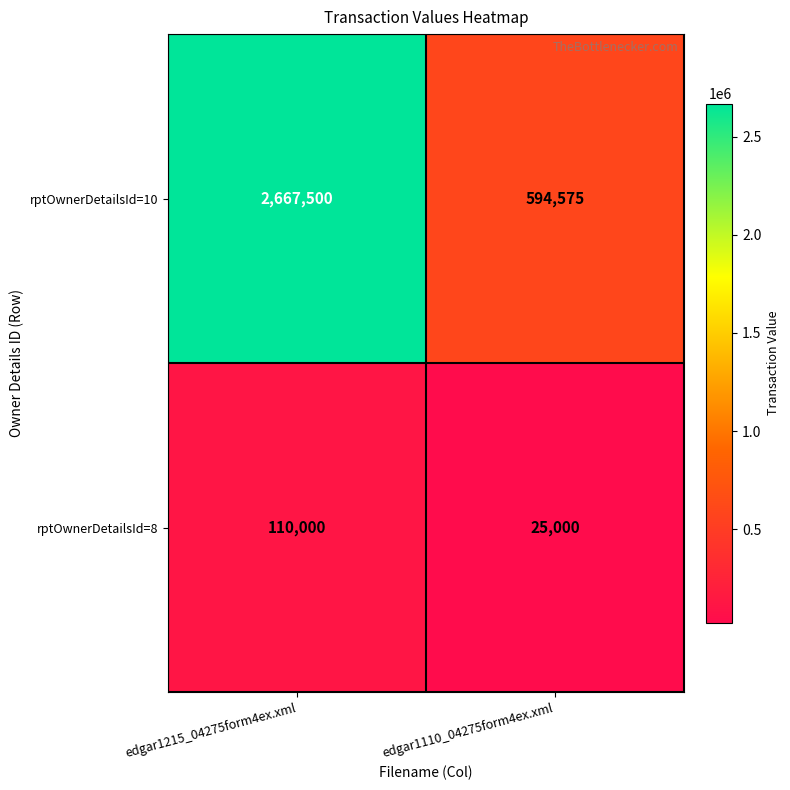

How many series are shown in this chart?

2